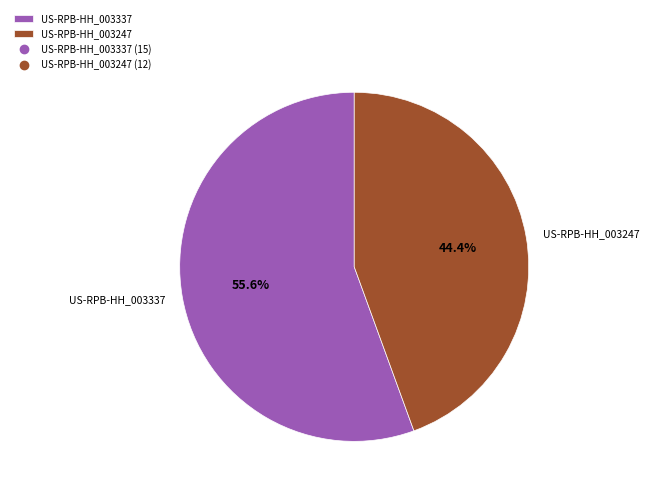

How much of the chart is everything except US-RPB-HH_003247?

55.6%